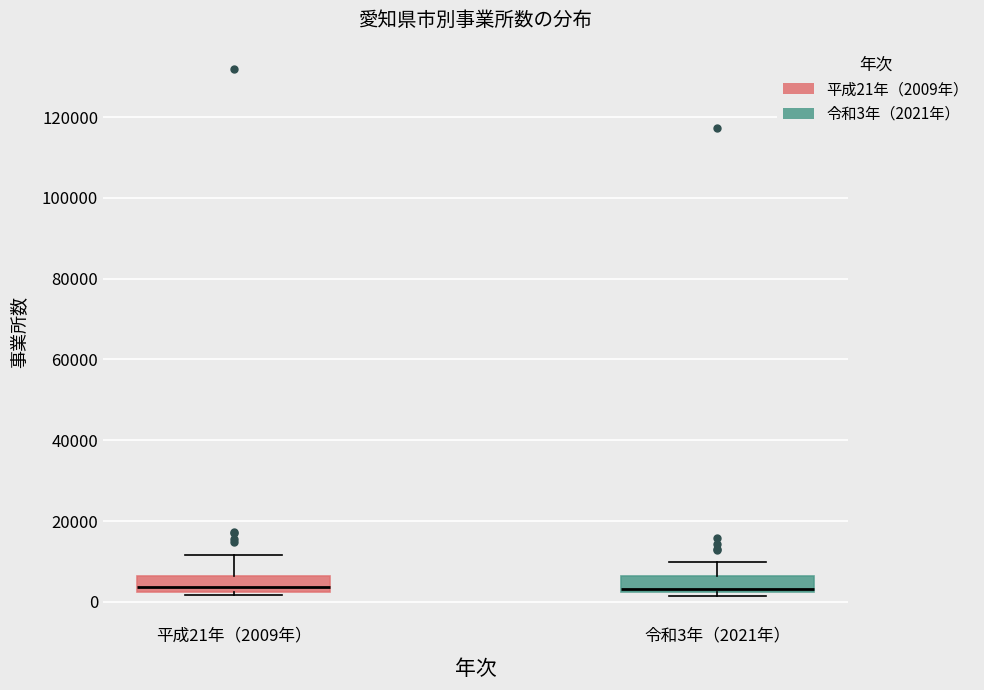

Reading left to right, transcribe this box plot: for each box, give where its median line is, the range the box spans, and where its two whiskers end, as read against the y-axis. The values are not printed on the chart, so give them approximately, as read against the axis.

平成21年（2009年）: median 4000, box 2000 to 6000, whiskers 2000 (just below the box's lower edge) to 12000
令和3年（2021年）: median 4000, box 2000 to 6000, whiskers 2000 (just below the box's lower edge) to 10000